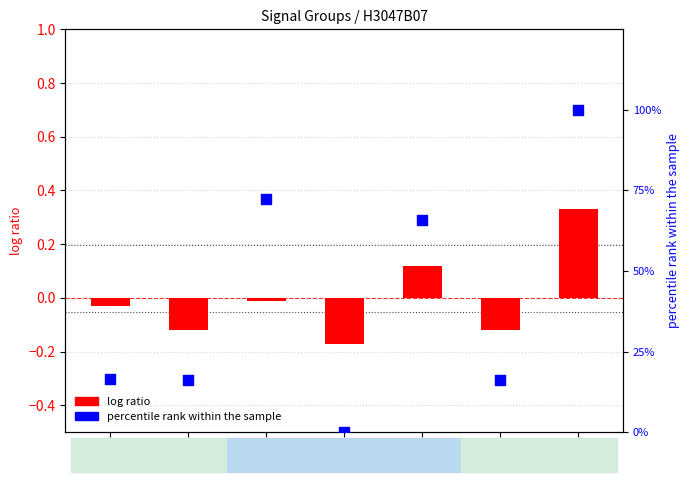

At how many categories does at least one series exceed 0?

6